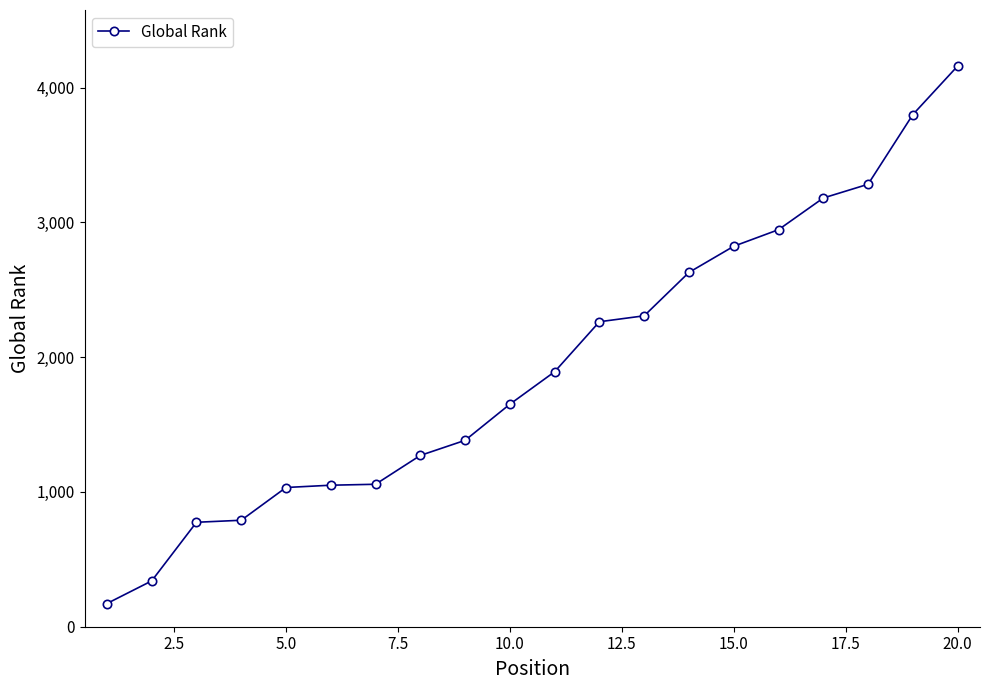

What is the value of the 19th point from the left?

3800